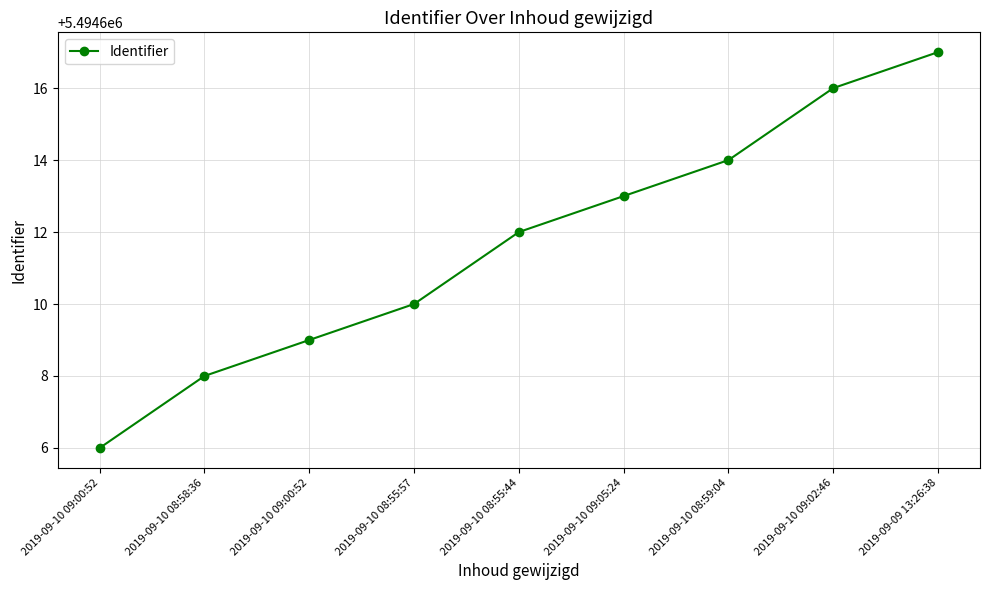

The value at 2019-09-10 09:05:24 is 5494613. True or false?

True